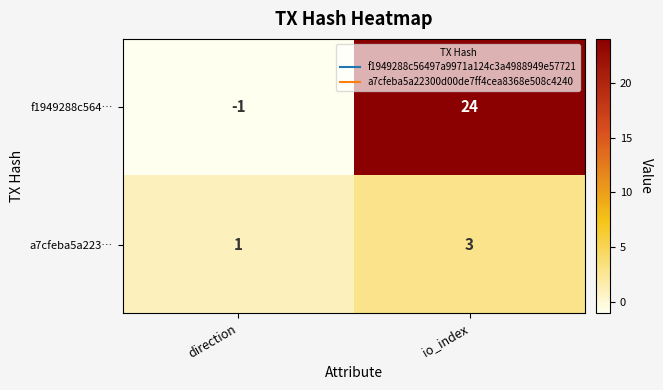

How many values in f1949288c564… are above zero?

1